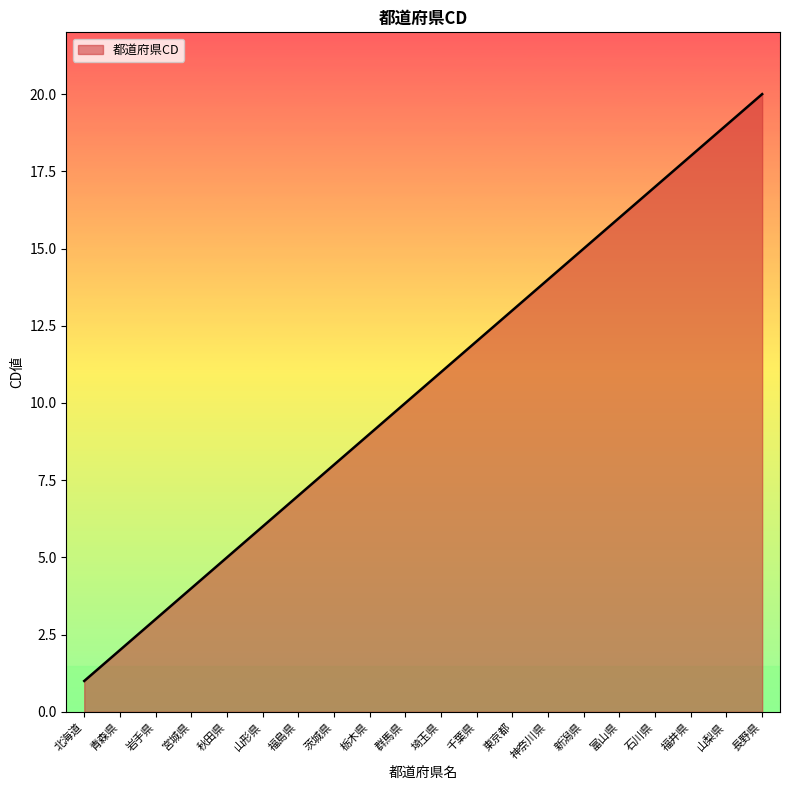

What is the difference between the values at 新潟県 and 石川県?

2